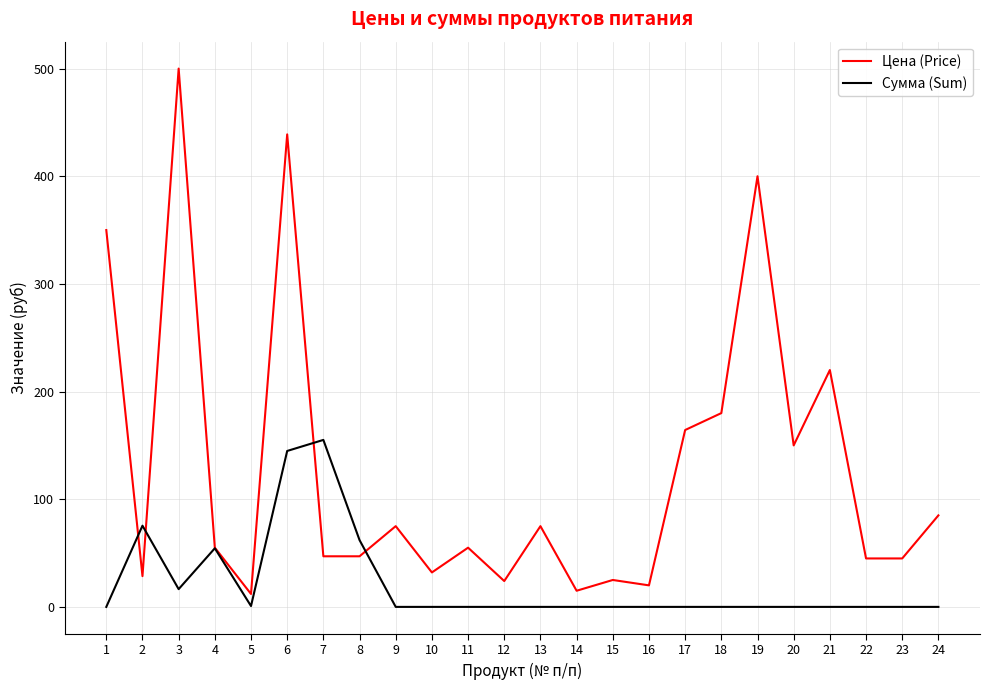

Which series has the largest range (max minus min)?

Цена (Price)